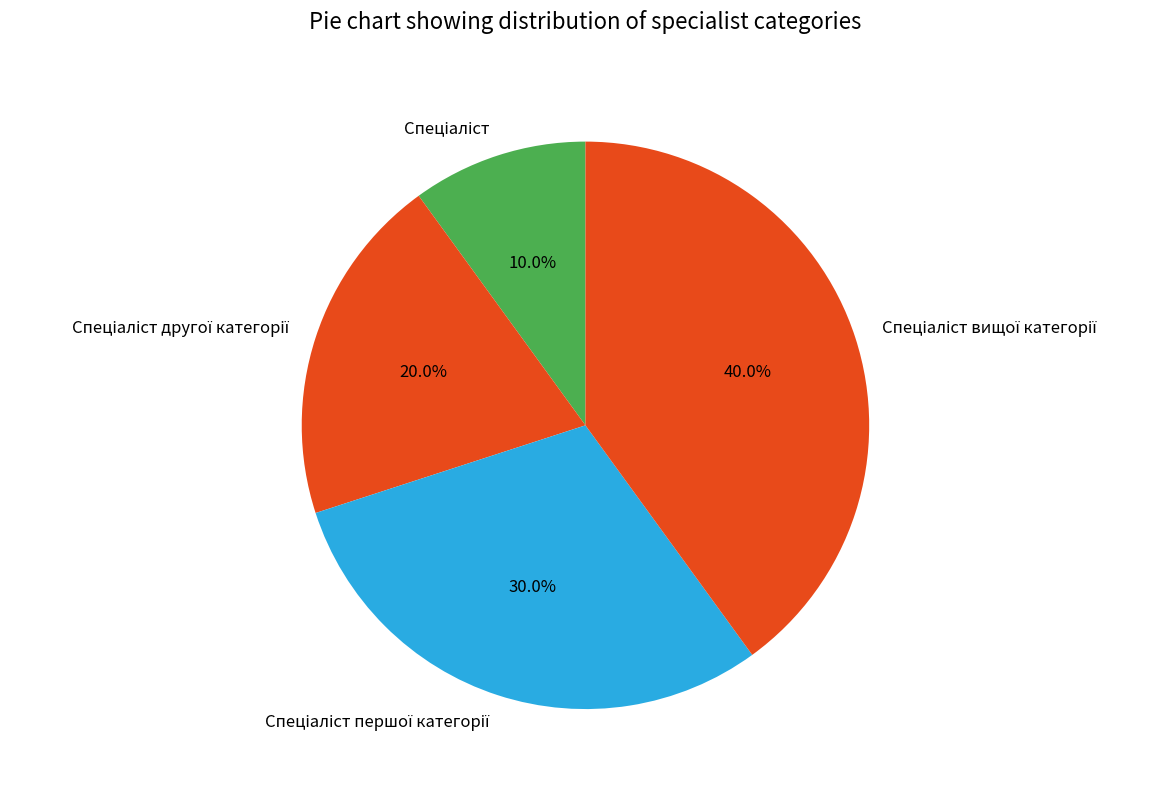

How many slices are in this pie chart?

4